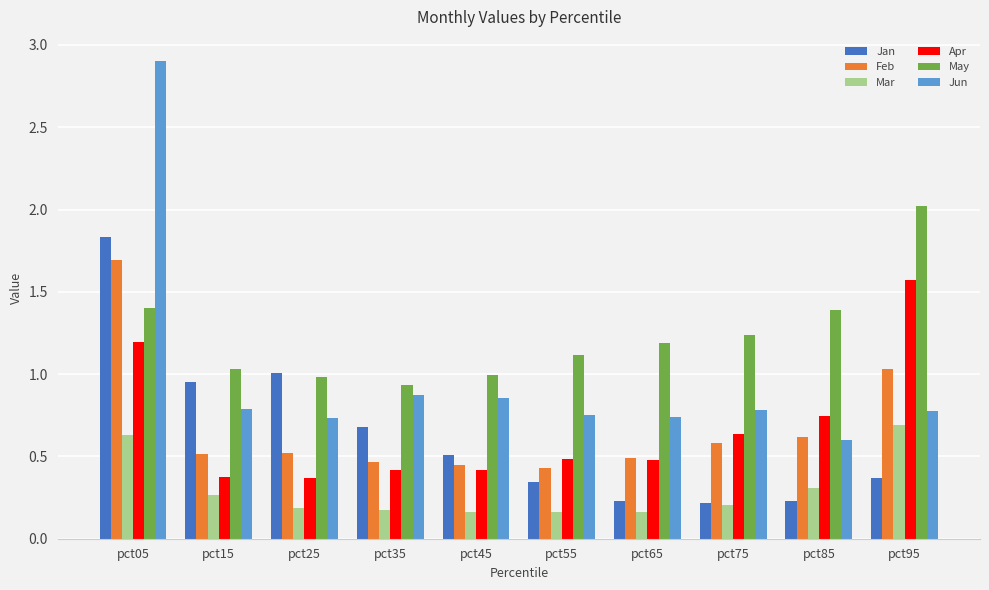

Is the value of Apr at pct65 greater than the value of May at pct15?

No